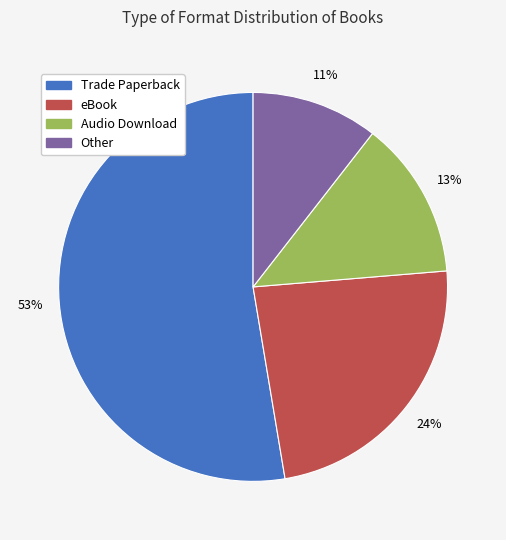

Does Trade Paperback represent more than half of the total?

Yes